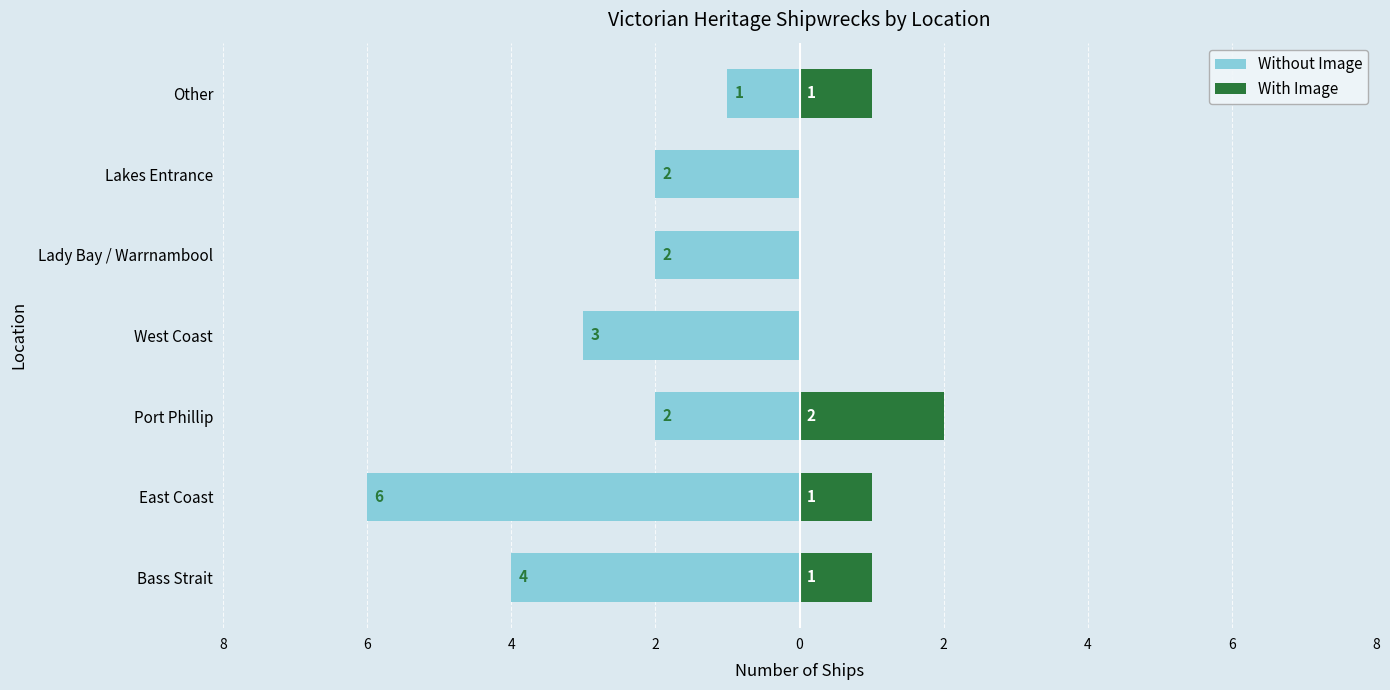

What is the difference between the maximum and minimum values in the Without Image series?

5